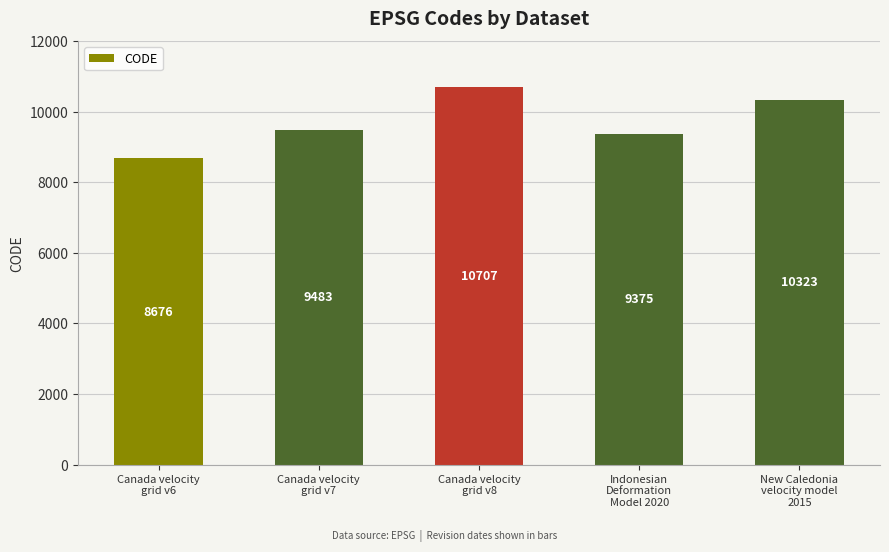

What is the minimum value shown in the chart?

8676